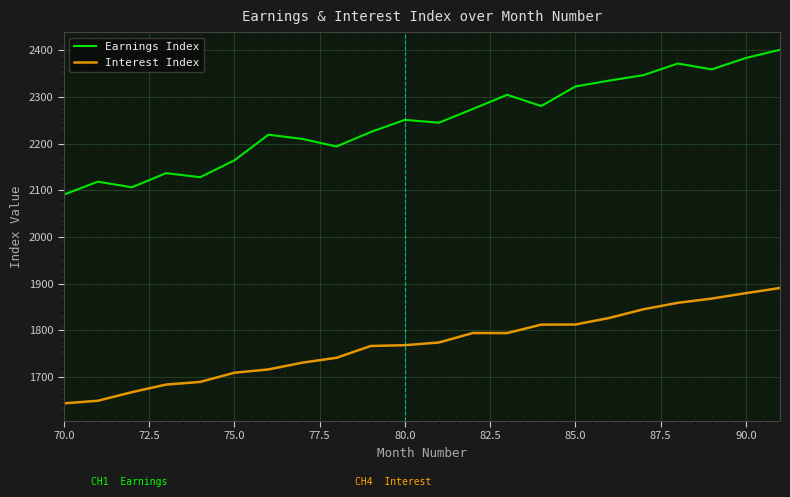

Which series has the widest spread of values?

Earnings Index